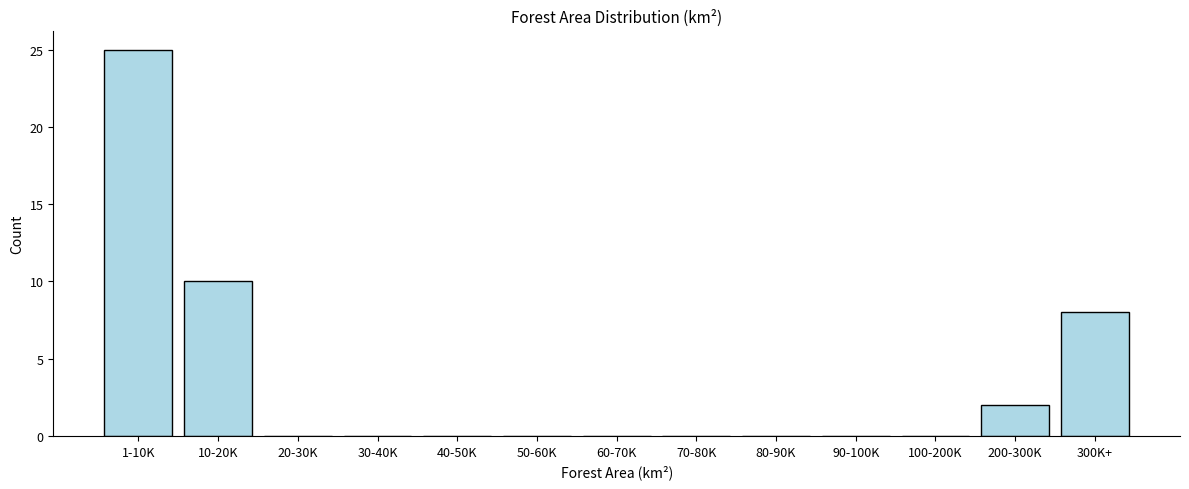

Reading right to left, transcribe all the data shown in this chart.

300K+=8	200-300K=2	100-200K=0	90-100K=0	80-90K=0	70-80K=0	60-70K=0	50-60K=0	40-50K=0	30-40K=0	20-30K=0	10-20K=10	1-10K=25